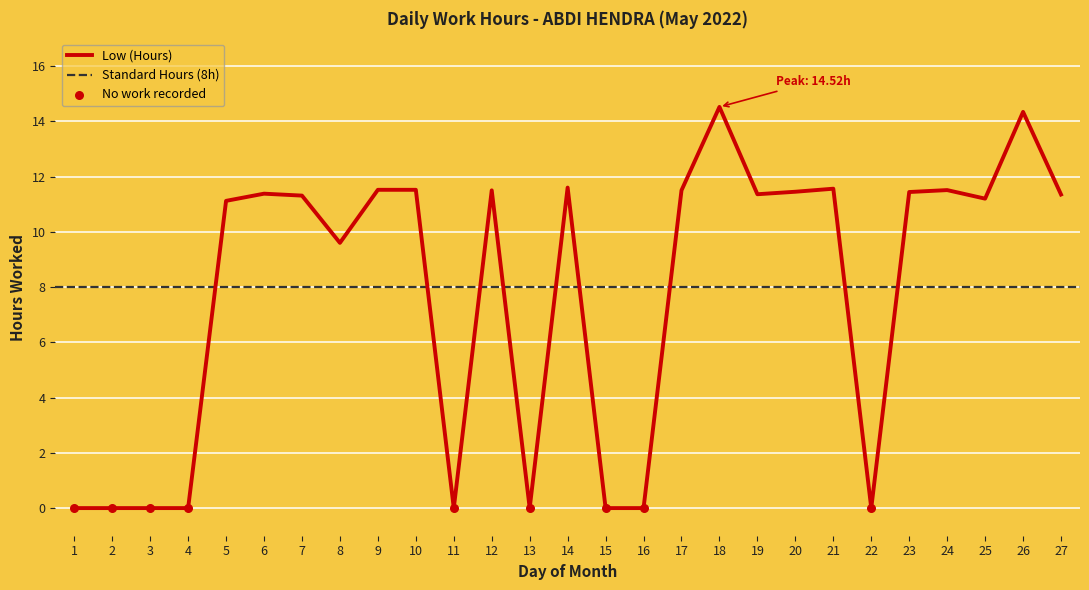

What is the change in value from 21 to 23?

-0.1